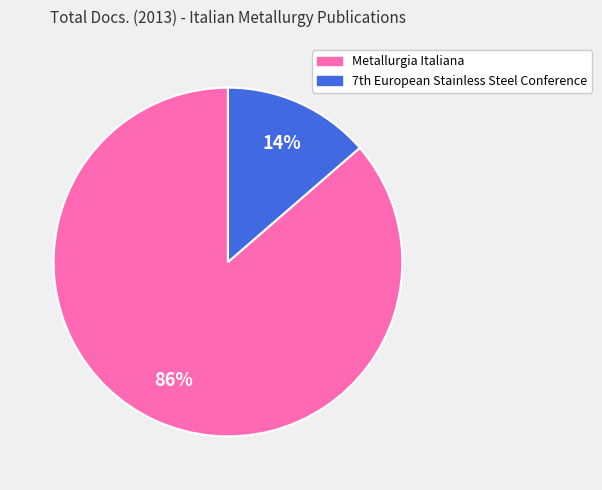

Count the number of slices in the pie.

2